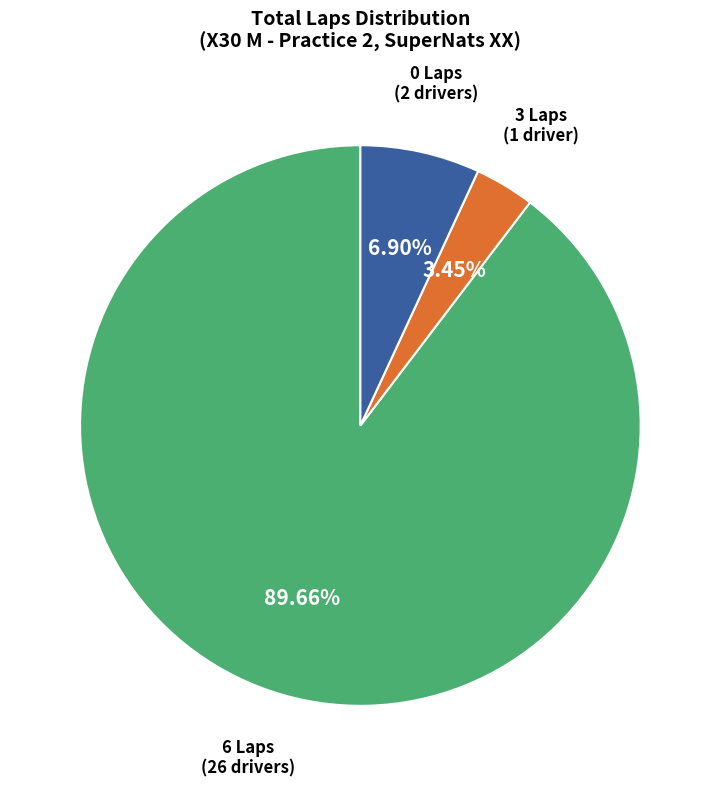

To the nearest percent, what is the difference between the largest and smallest slice percentages?

86%